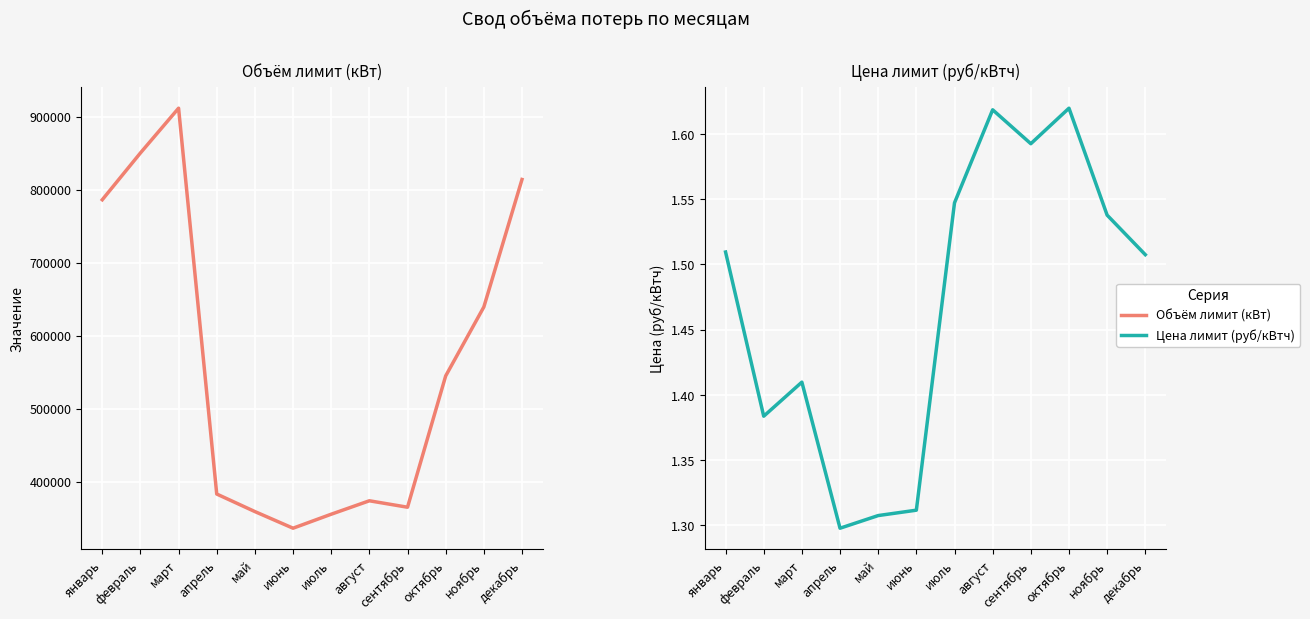

True or false: Цена лимит (руб/кВтч) and Объём лимит (кВт) cross at least once.

False